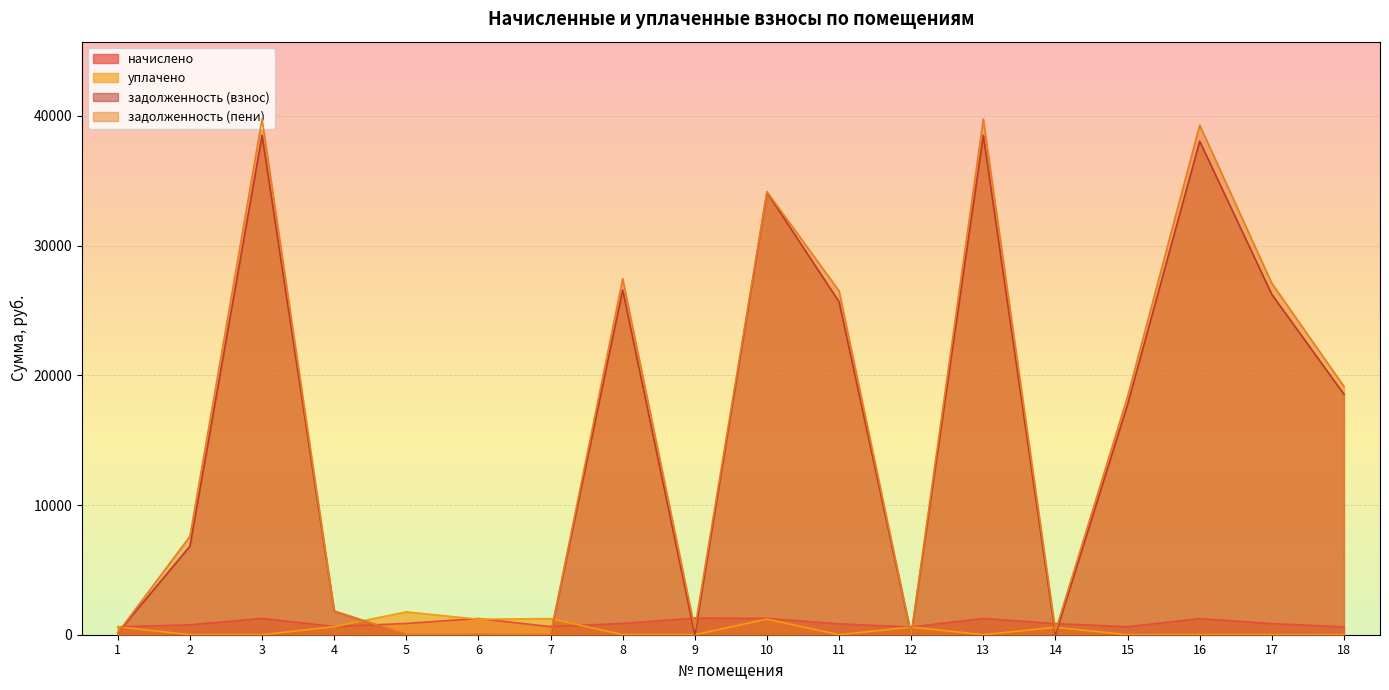

Which series has the largest range (max minus min)?

задолженность (пени)